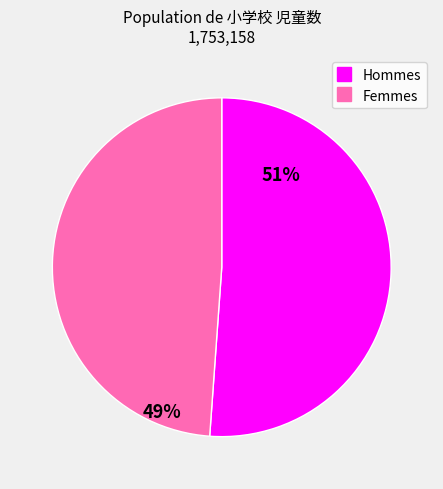

To the nearest percent, what is the difference between the largest and smallest slice percentages?

2%